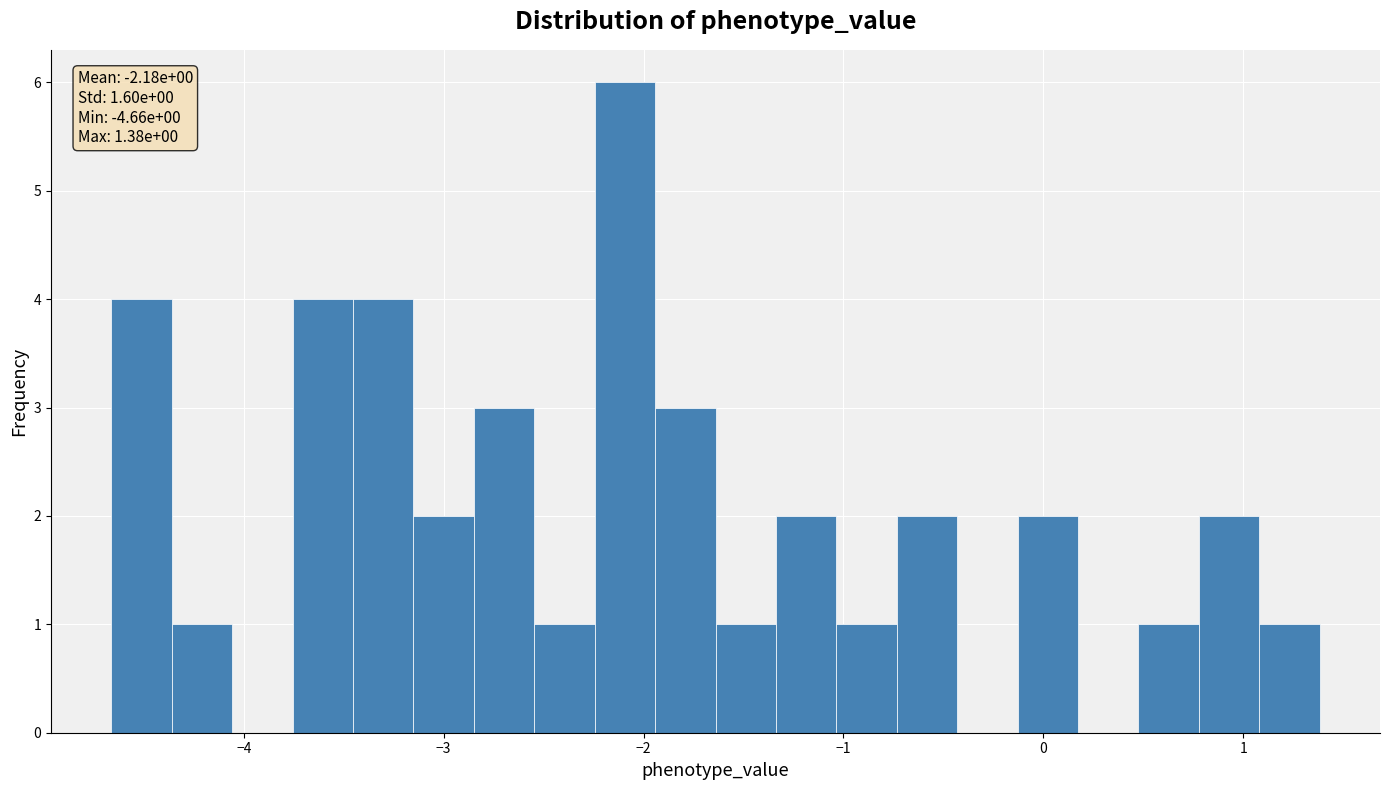

Around what value on the x-axis is the tallest bar? Give the approximate position of its centre, as read against the axis.

-2.1